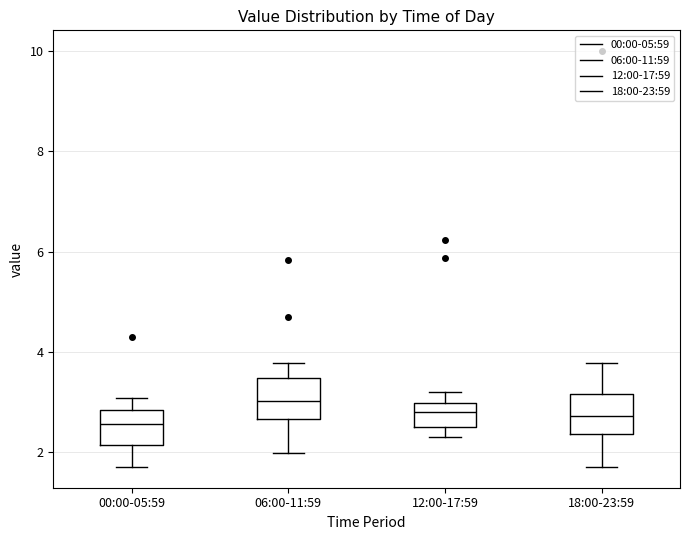

Reading left to right, read every box against the y-axis: the position of its median line, the range the box covers, and the ends of its whiskers. The values are not printed on the chart, so give them approximately, as read against the axis.

00:00-05:59: median 2.6, box 2.2 to 2.8, whiskers 1.8 to 3.0
06:00-11:59: median 3.0, box 2.6 to 3.4, whiskers 2.0 to 3.8
12:00-17:59: median 2.8, box 2.6 to 3.0, whiskers 2.4 to 3.2
18:00-23:59: median 2.8, box 2.4 to 3.2, whiskers 1.8 to 3.8